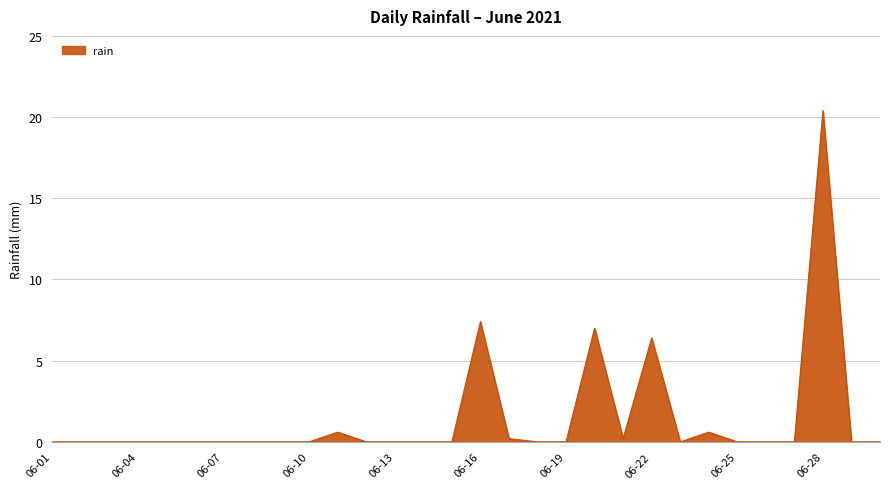

What is the difference between the maximum and minimum values?

20.4